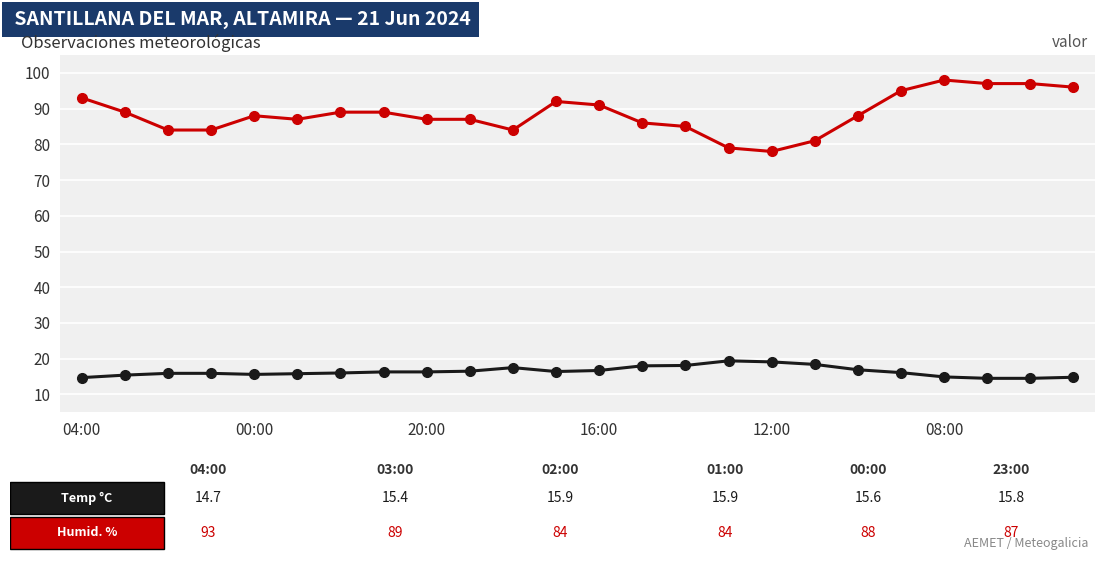

What is the greatest value displayed?

98.0